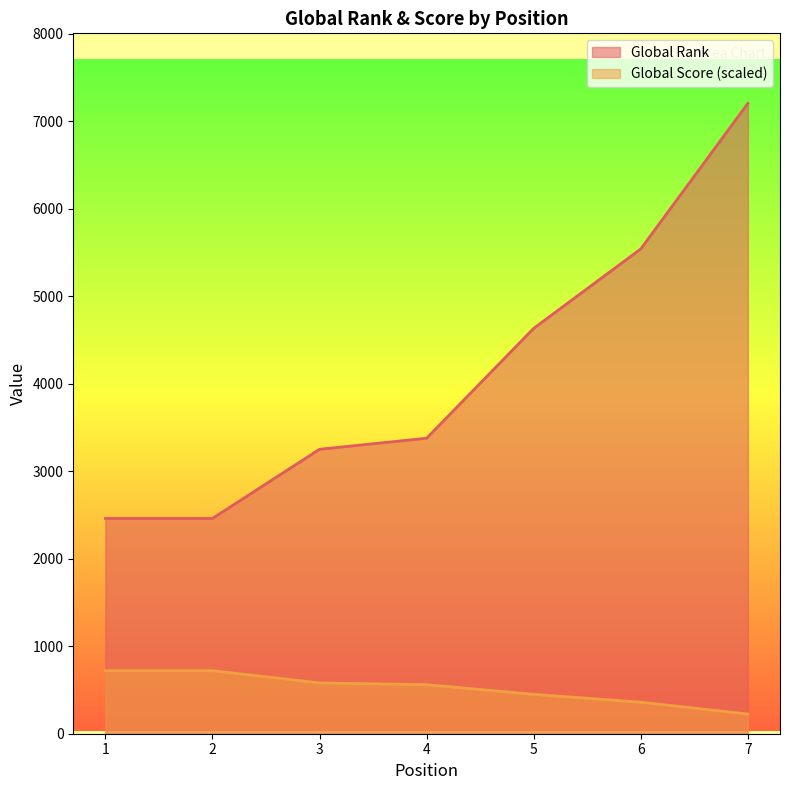

What is the difference between the highest and lowest values at 6?

5178.9